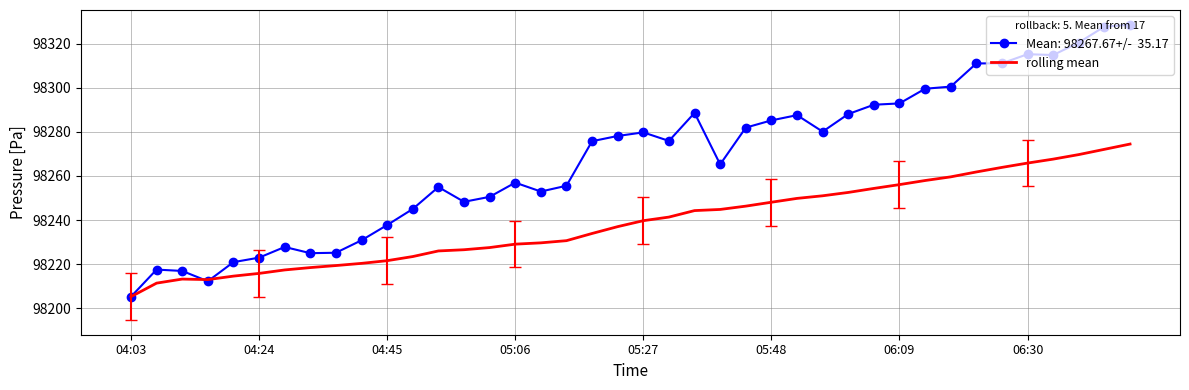

What is the greatest value displayed?

98328.5